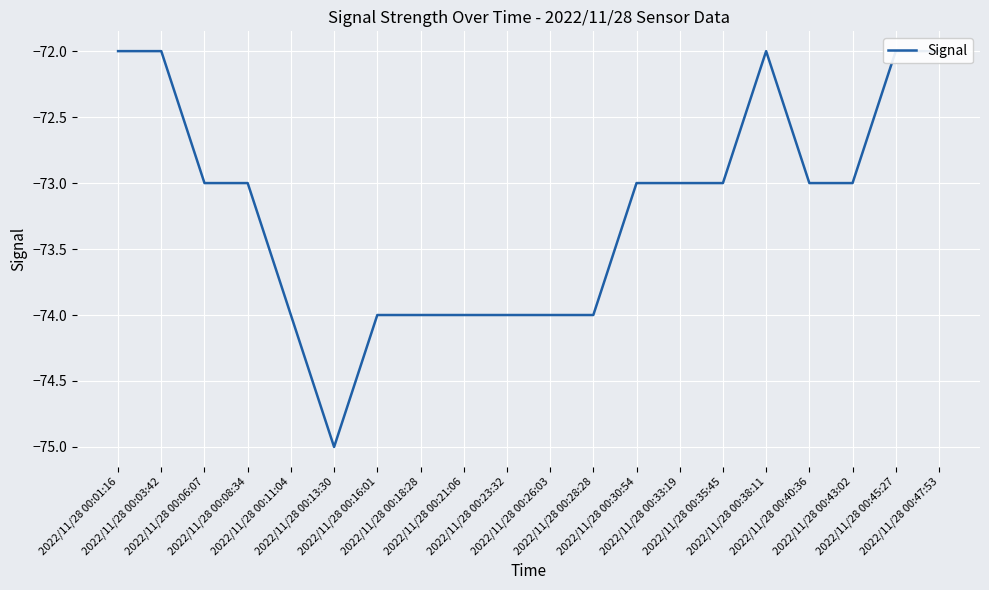

What is the sum of all values?

-1464